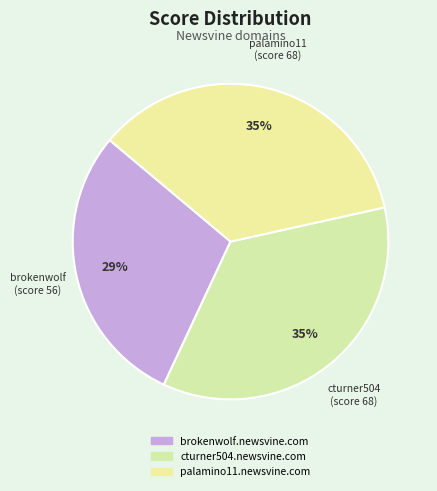

Do palamino11.newsvine.com and cturner504.newsvine.com together represent more than half of the pie?

Yes